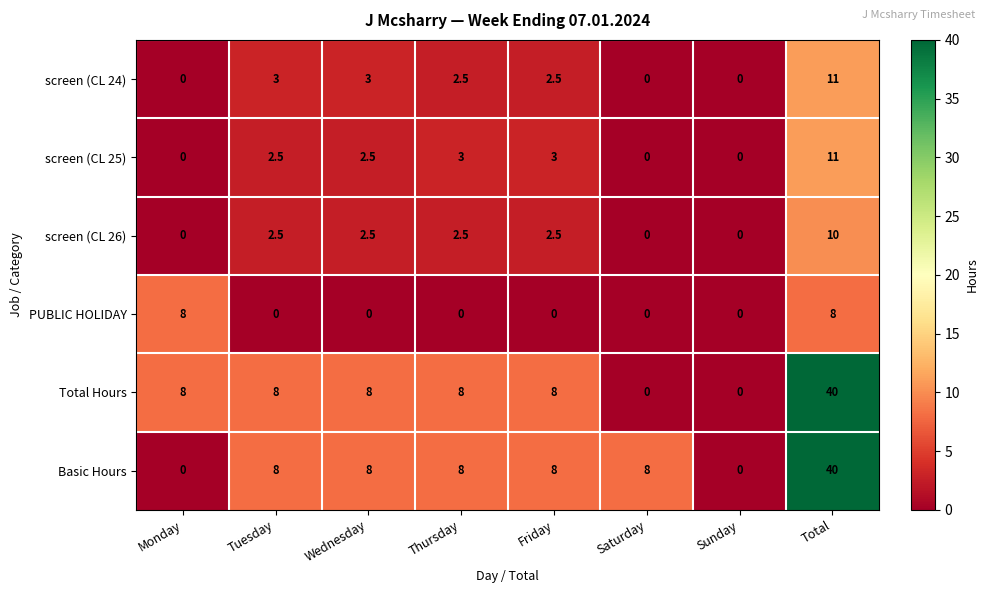

What is the total value across all series at Friday?

24.0